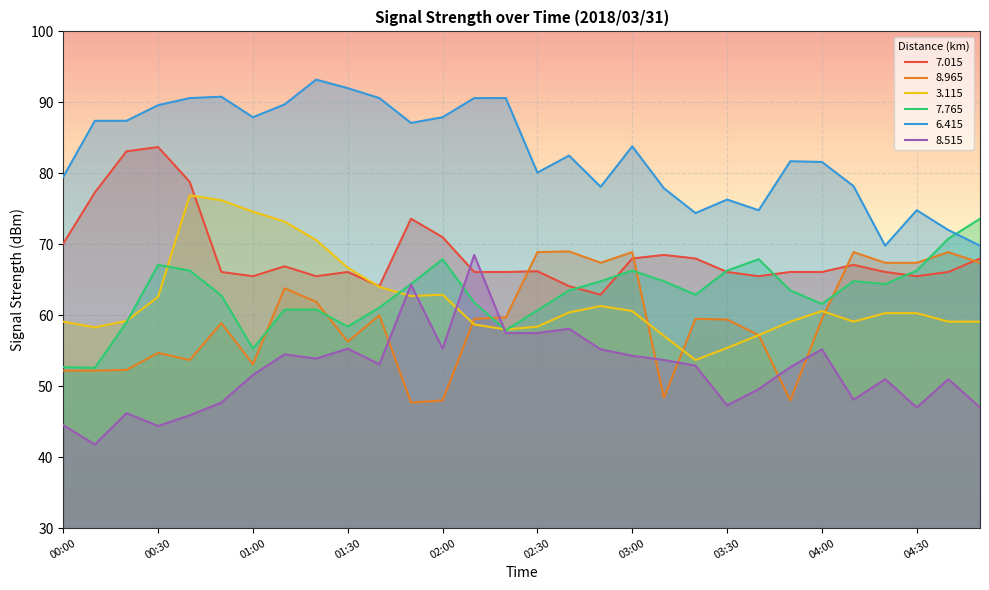

What is the maximum value for 7.015?

83.7